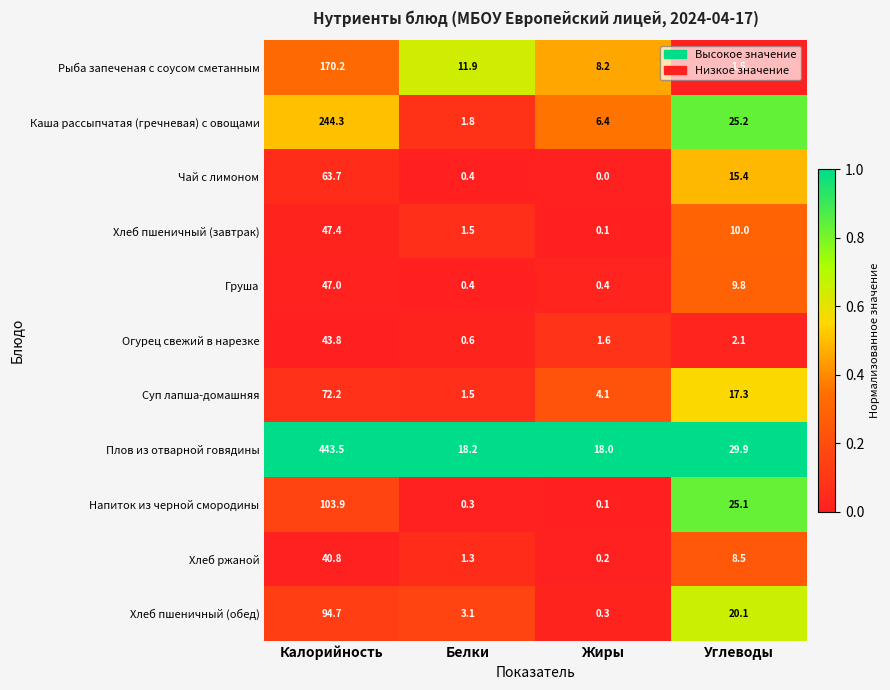

What is the difference between the maximum and minimum values in the Суп лапша-домашняя series?

70.7